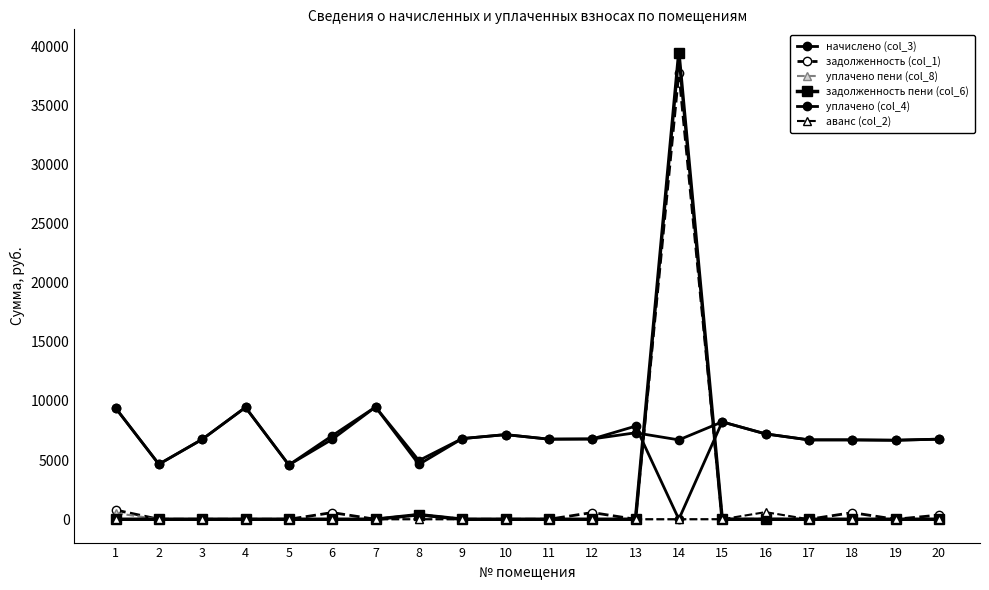

Count the number of data series in this chart.

6